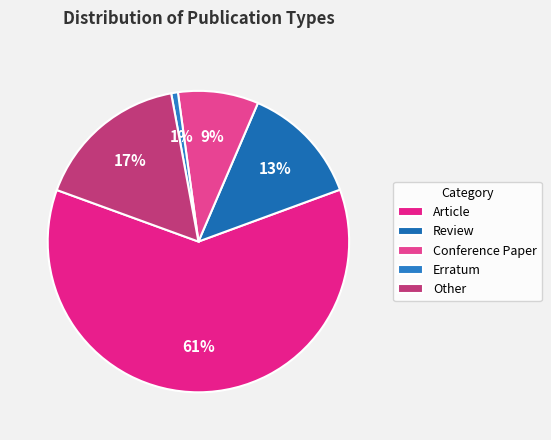

How many segments does this pie chart have?

5